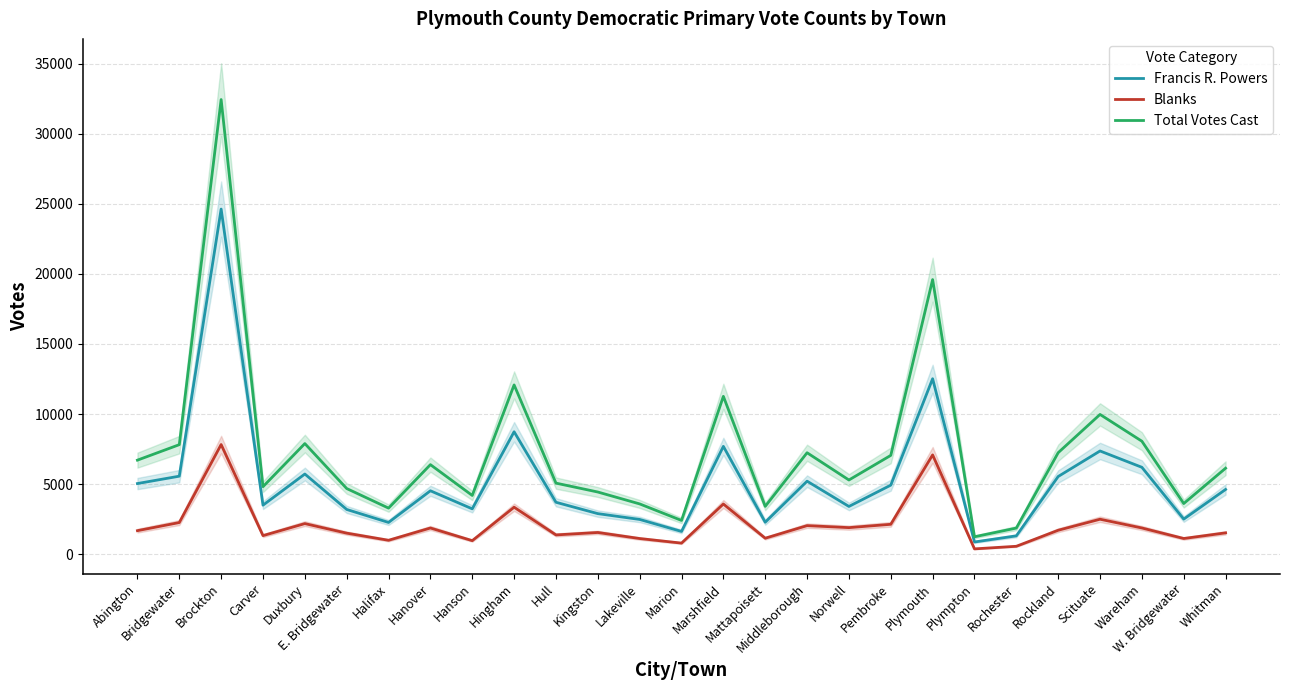

What is the difference between the maximum and minimum values in the Blanks series?

7450